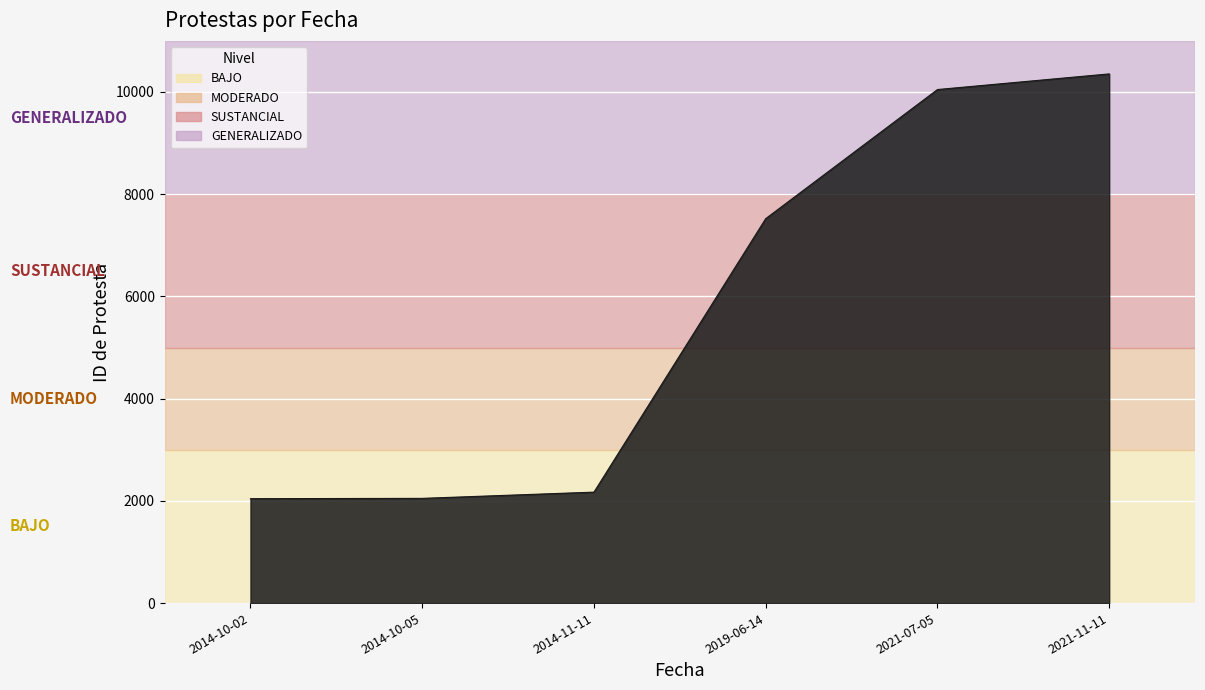

What is the smallest value displayed?

2043